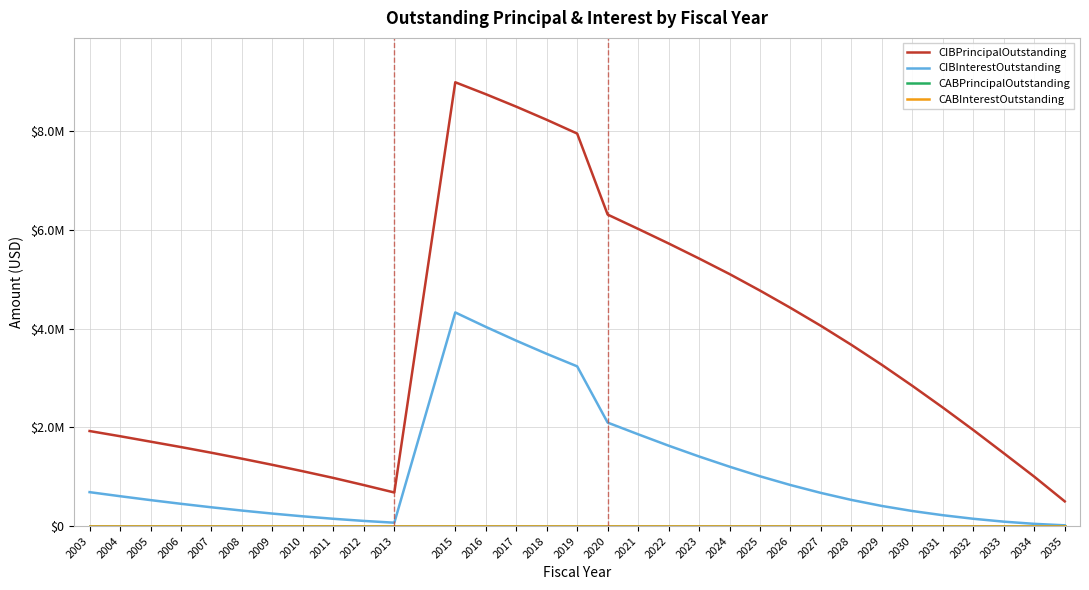

Is this an area chart (filled region under the line)?

No